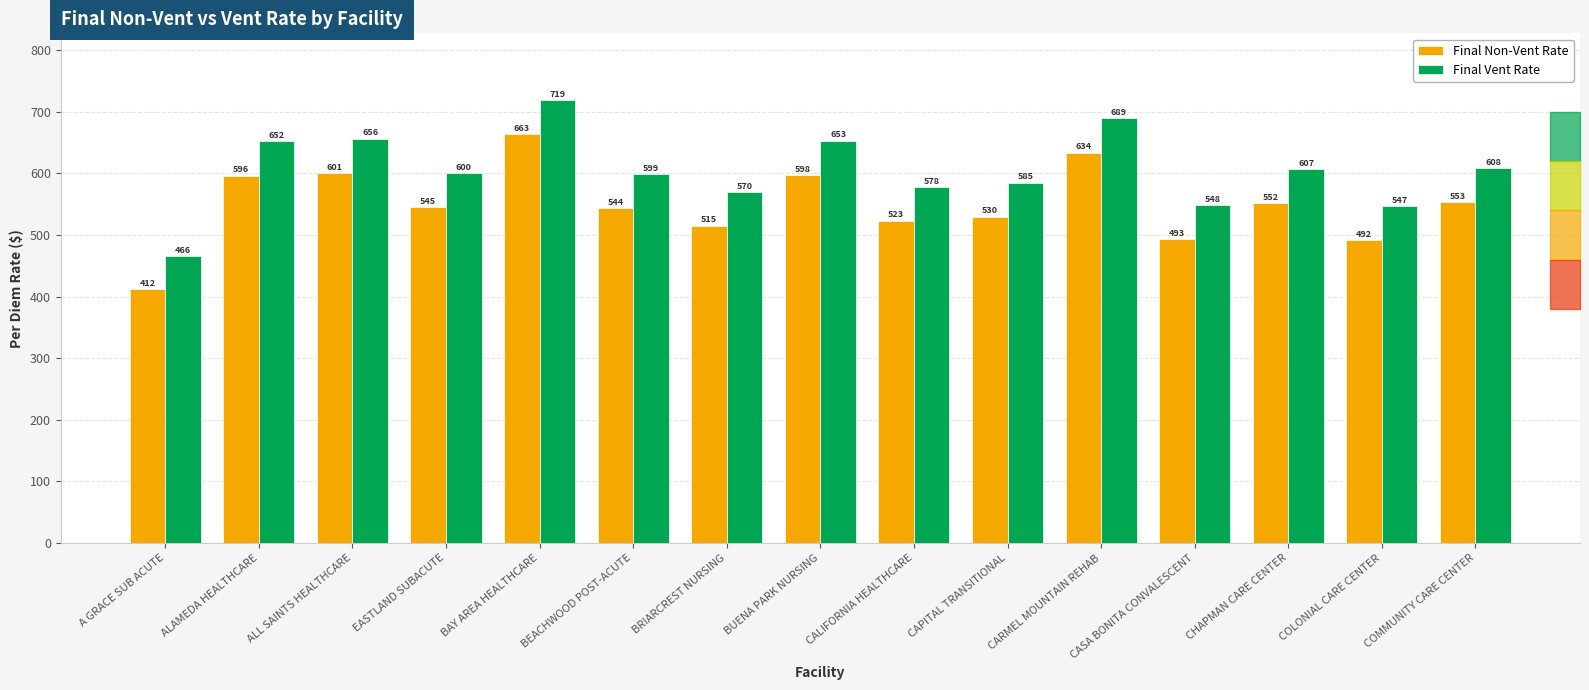

The Final Non-Vent Rate series shows 207.2 at CHAPMAN CARE CENTER. True or false?

False